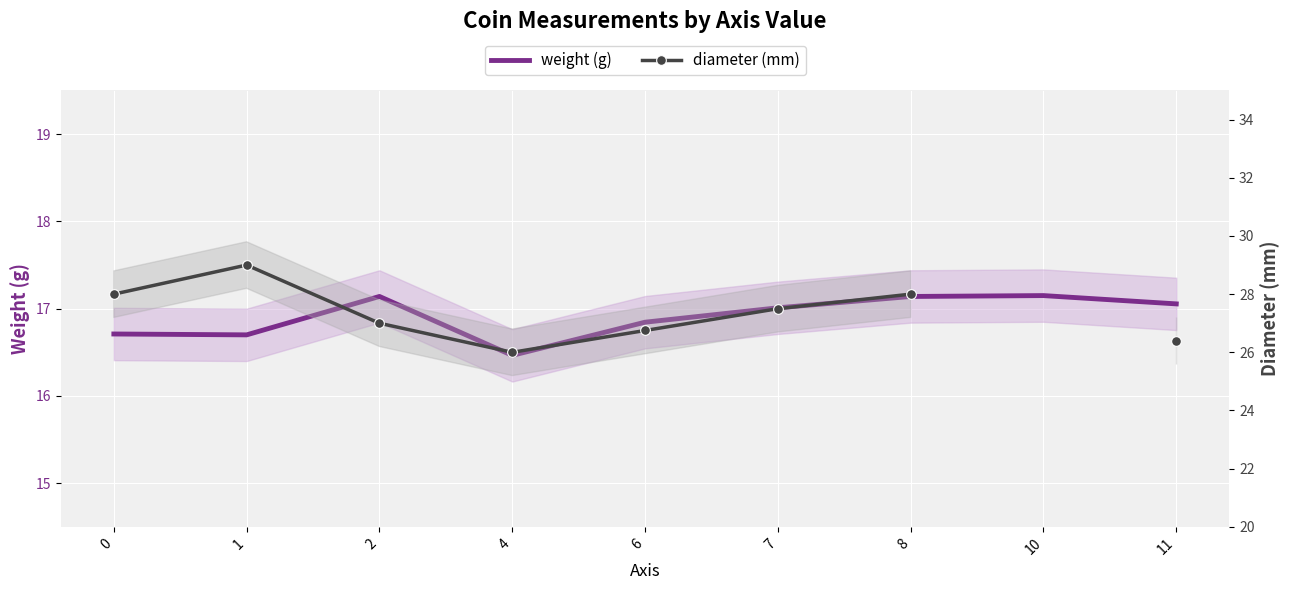

Is it true that diameter equals 38.9 at 4?

False